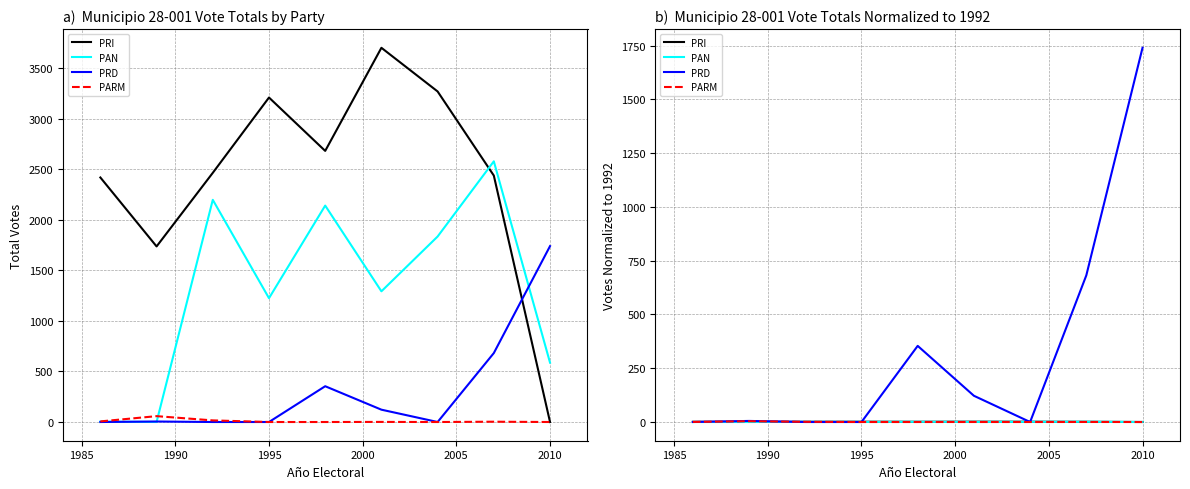

True or false: PARM and PAN cross at least once.

False